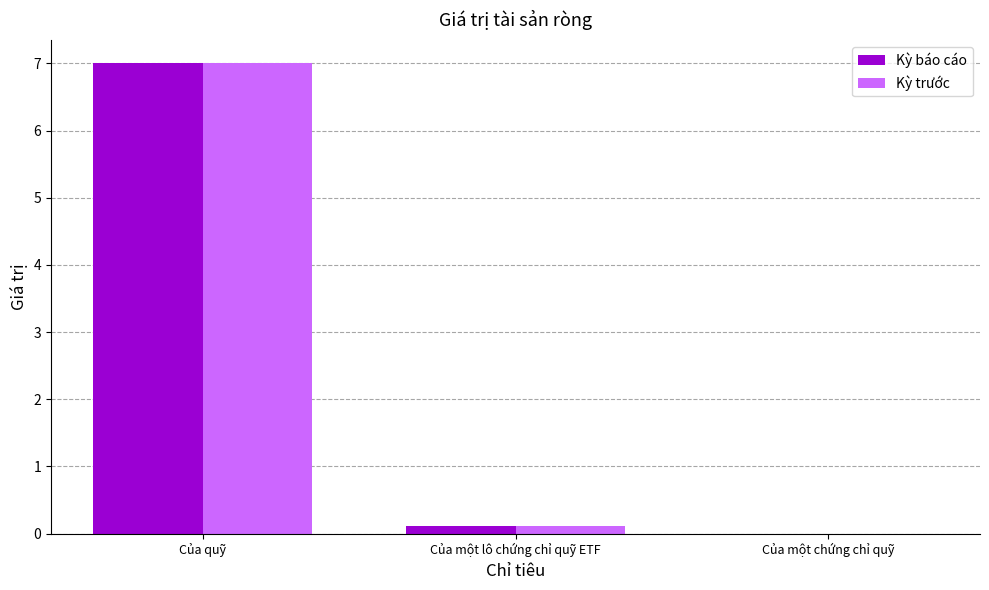

What is the sum of all Kỳ báo cáo values?

7.1